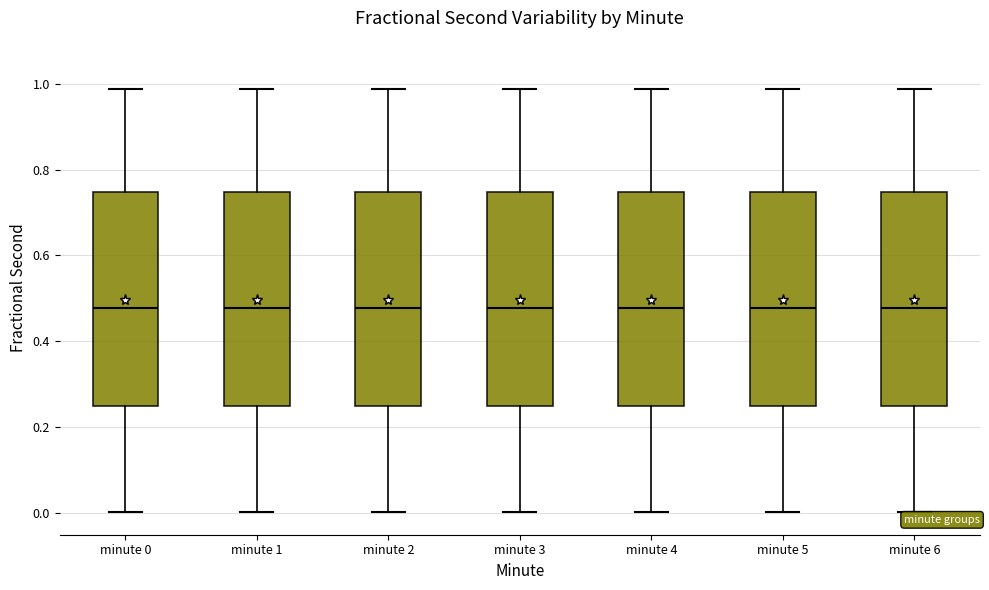

Reading left to right, read every box against the y-axis: the position of its median line, the range the box covers, and the ends of its whiskers. The values are not printed on the chart, so give them approximately, as read against the axis.

minute 0: median 0.48, box 0.24 to 0.74, whiskers 0.00 to 0.98
minute 1: median 0.48, box 0.24 to 0.74, whiskers 0.00 to 0.98
minute 2: median 0.48, box 0.24 to 0.74, whiskers 0.00 to 0.98
minute 3: median 0.48, box 0.24 to 0.74, whiskers 0.00 to 0.98
minute 4: median 0.48, box 0.24 to 0.74, whiskers 0.00 to 0.98
minute 5: median 0.48, box 0.24 to 0.74, whiskers 0.00 to 0.98
minute 6: median 0.48, box 0.24 to 0.74, whiskers 0.00 to 0.98